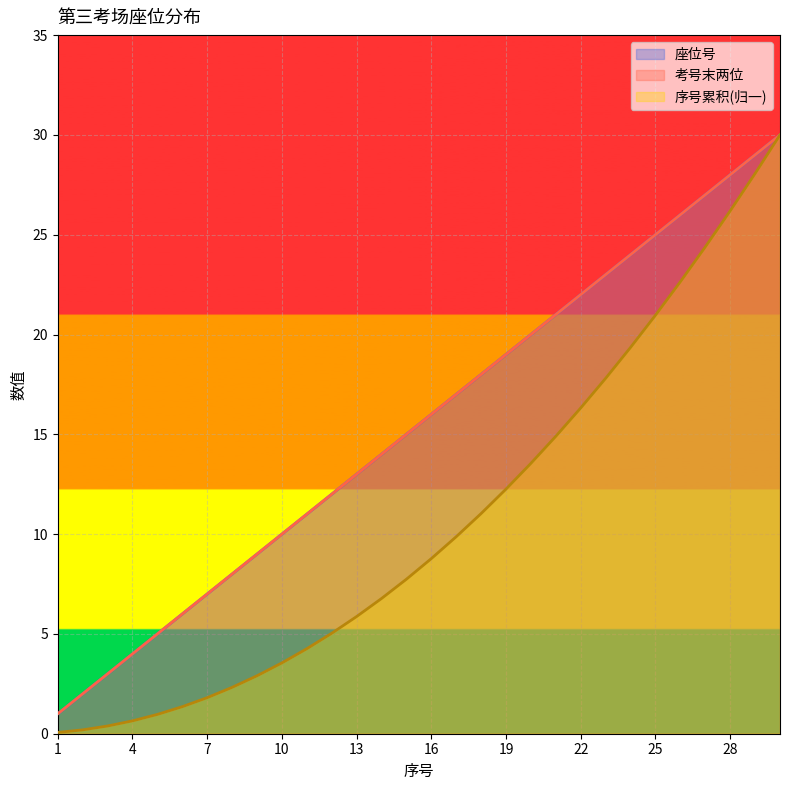

True or false: 考号末两位 has a value of 10.2 at 6.

False